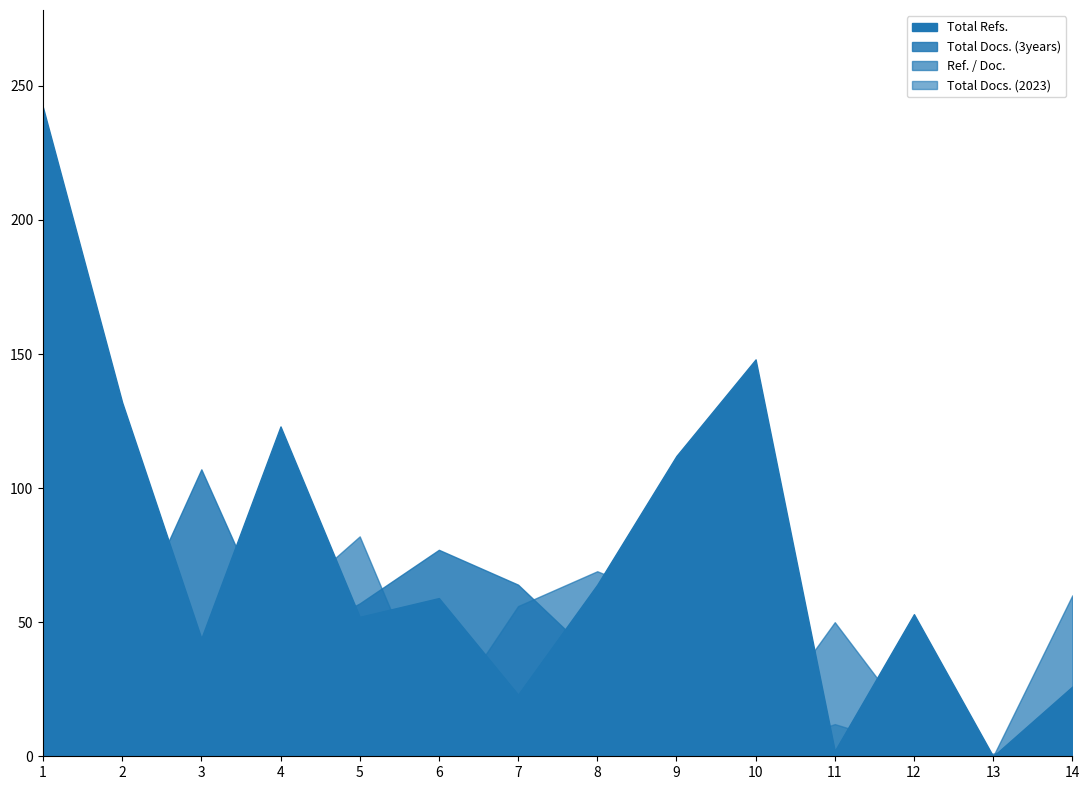

What is the value of the Ref. / Doc. point at the 4th from the left?

56